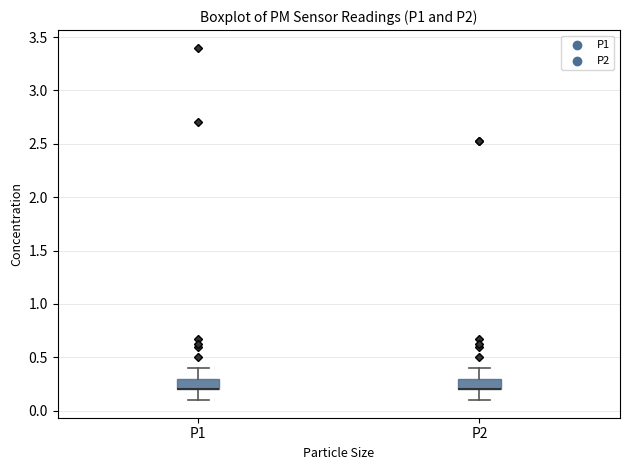

Reading left to right, transcribe this box plot: for each box, give where its median line is, the range the box spans, and where its two whiskers end, as read against the y-axis. The values are not printed on the chart, so give them approximately, as read against the axis.

P1: median 0.2 (drawn on the box's lower edge), box 0.2 to 0.3, whiskers 0.1 to 0.4
P2: median 0.2 (drawn on the box's lower edge), box 0.2 to 0.3, whiskers 0.1 to 0.4